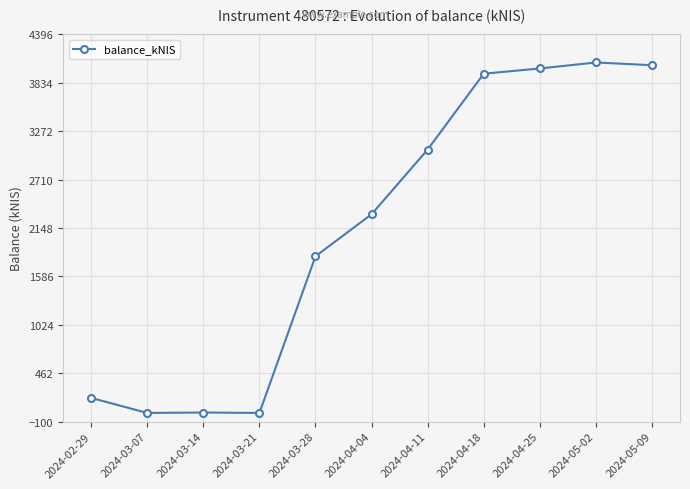

What is the difference between the values at 2024-03-14 and 2024-04-18?

3934.8